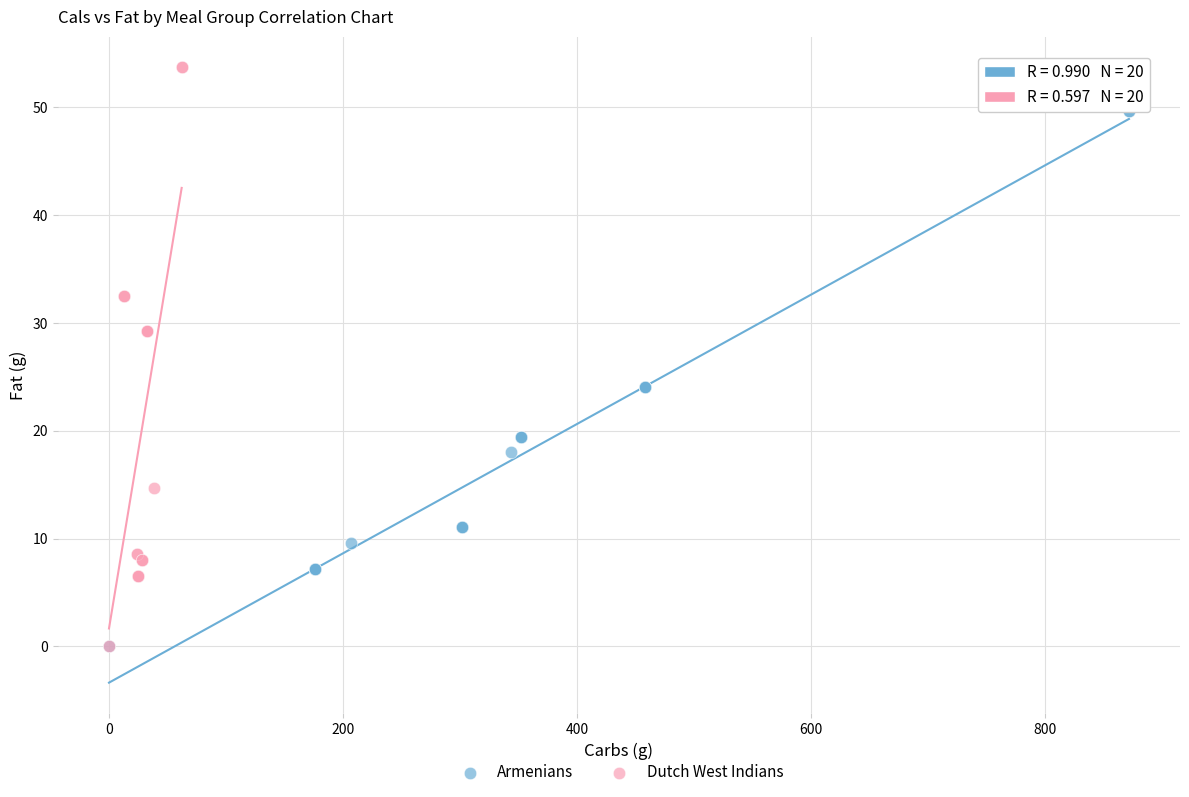

Which series reaches the maximum Y coordinate?

Dutch West Indians